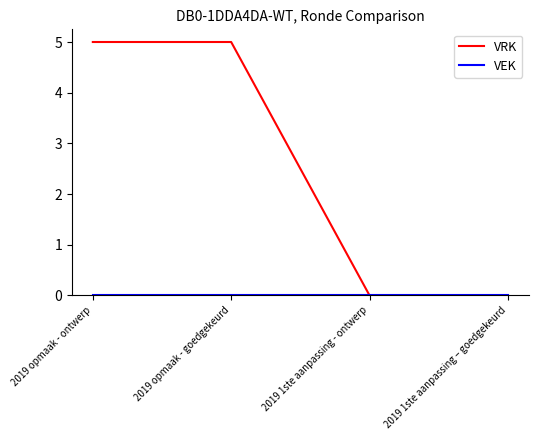

Count the number of data series in this chart.

2